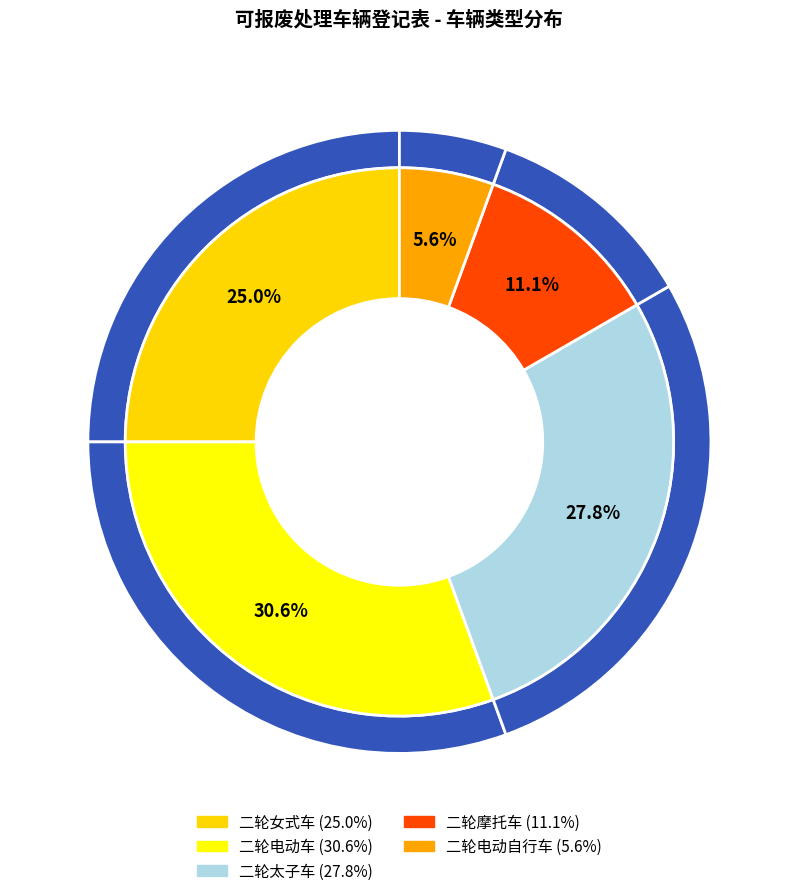

Between 二轮电动车 and 二轮摩托车, which is larger?

二轮电动车